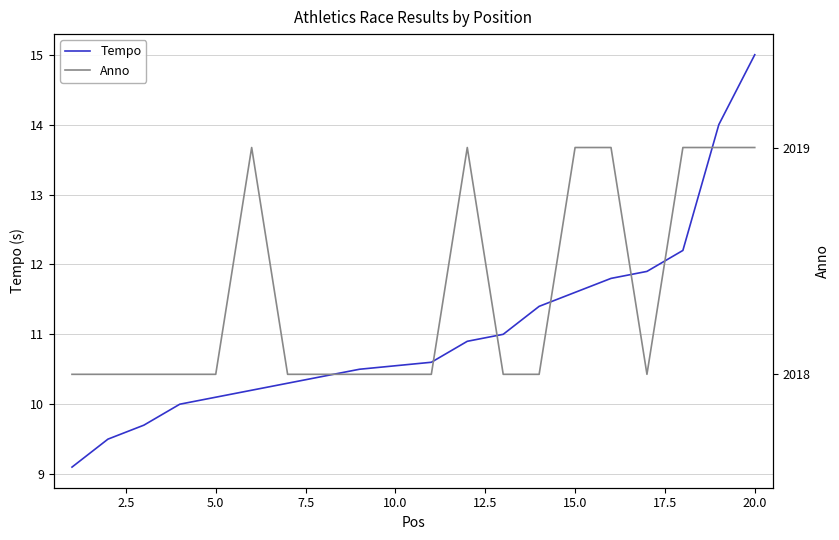

True or false: Anno and Tempo intersect in this chart.

False